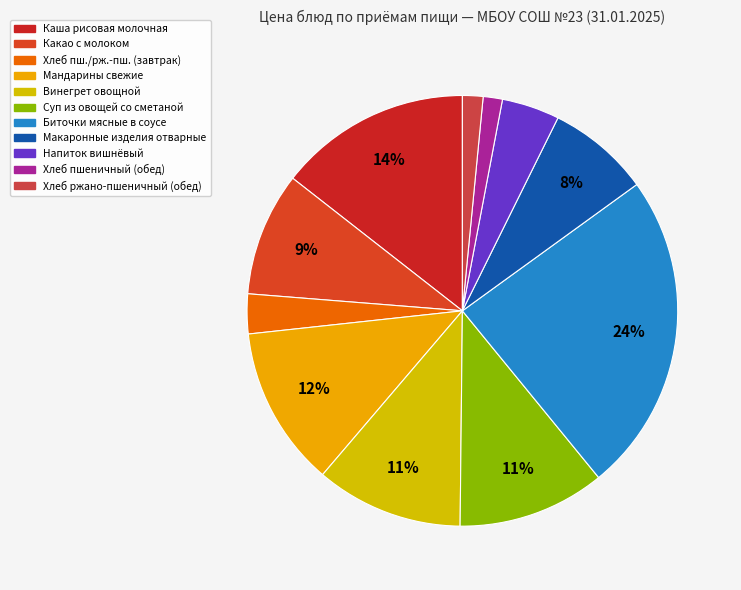

Count the number of slices in the pie.

11